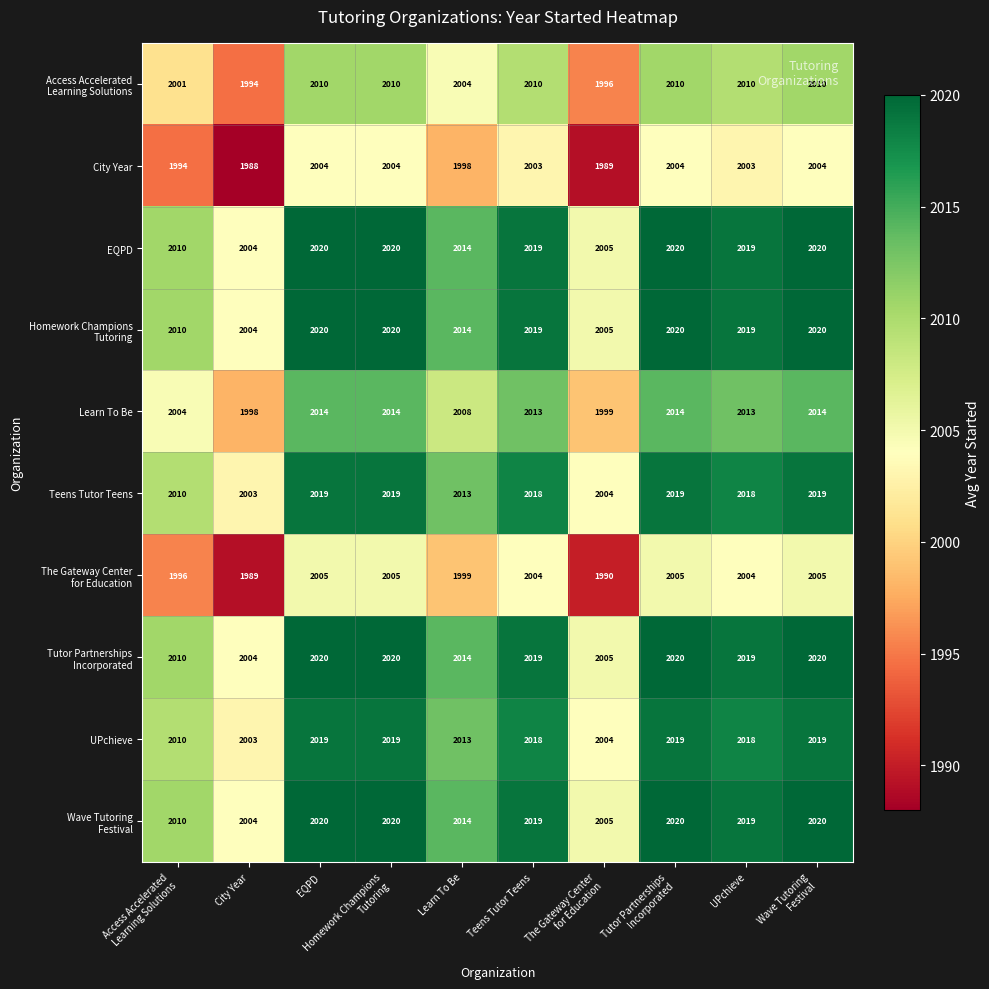

What is the average value of the City Year series?

1999